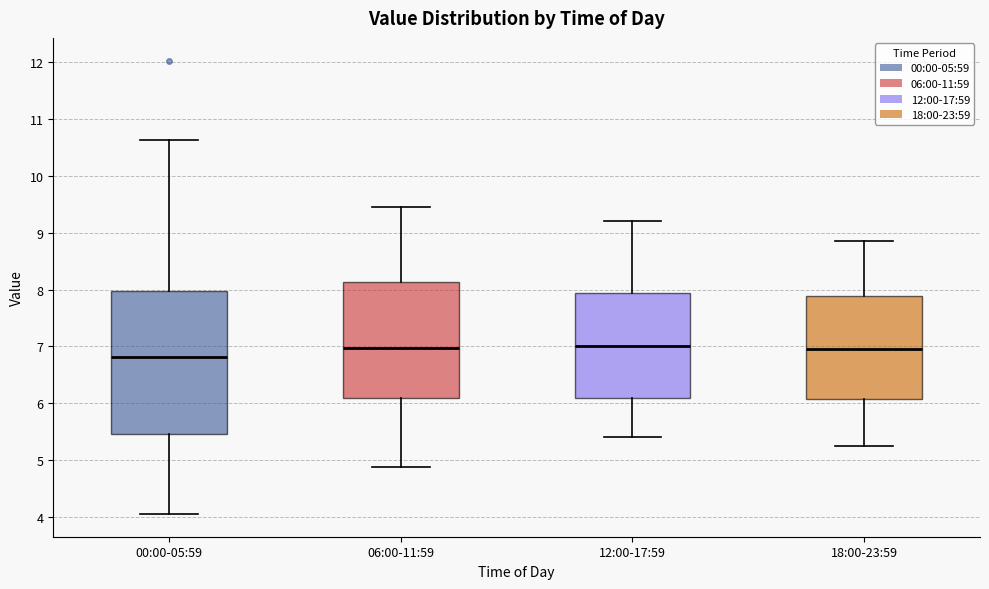

Reading left to right, transcribe this box plot: for each box, give where its median line is, the range the box spans, and where its two whiskers end, as read against the y-axis. The values are not printed on the chart, so give them approximately, as read against the axis.

00:00-05:59: median 6.8, box 5.5 to 8.0, whiskers 4.1 to 10.6
06:00-11:59: median 7.0, box 6.1 to 8.1, whiskers 4.9 to 9.5
12:00-17:59: median 7.0, box 6.1 to 7.9, whiskers 5.4 to 9.2
18:00-23:59: median 7.0, box 6.1 to 7.9, whiskers 5.3 to 8.9